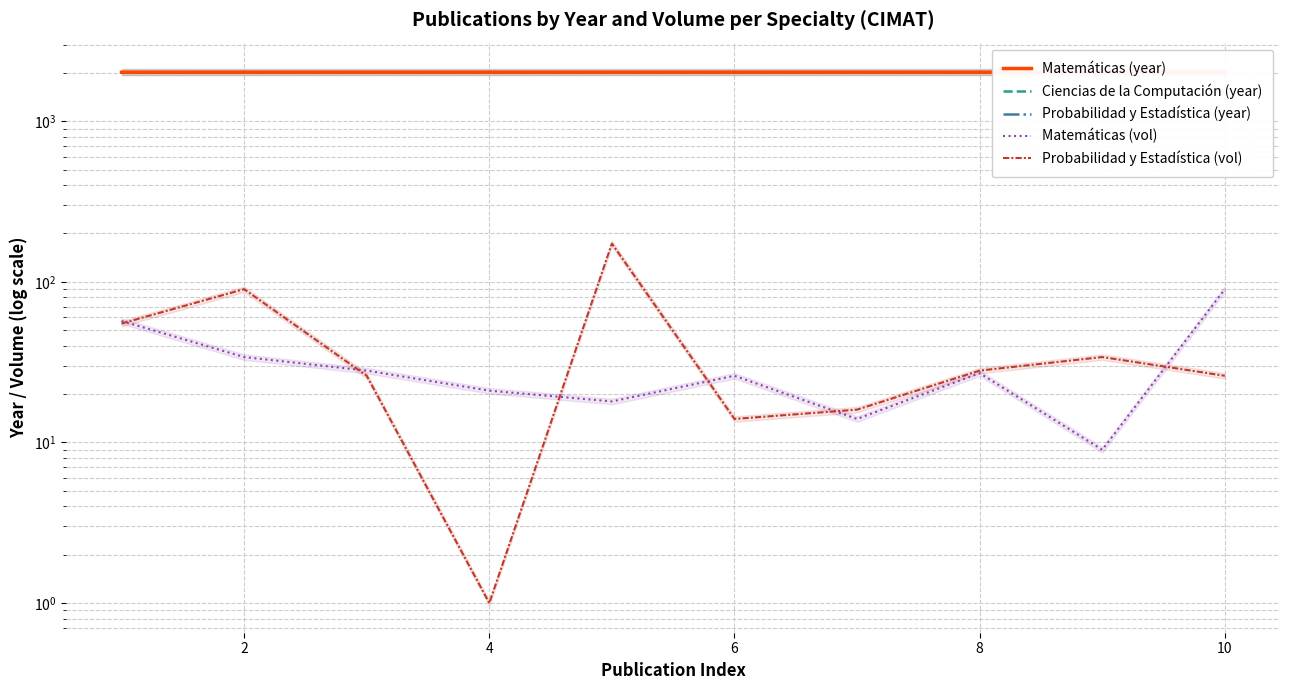

True or false: Probabilidad y Estadística (year) has more than 1 interior local peaks.

False